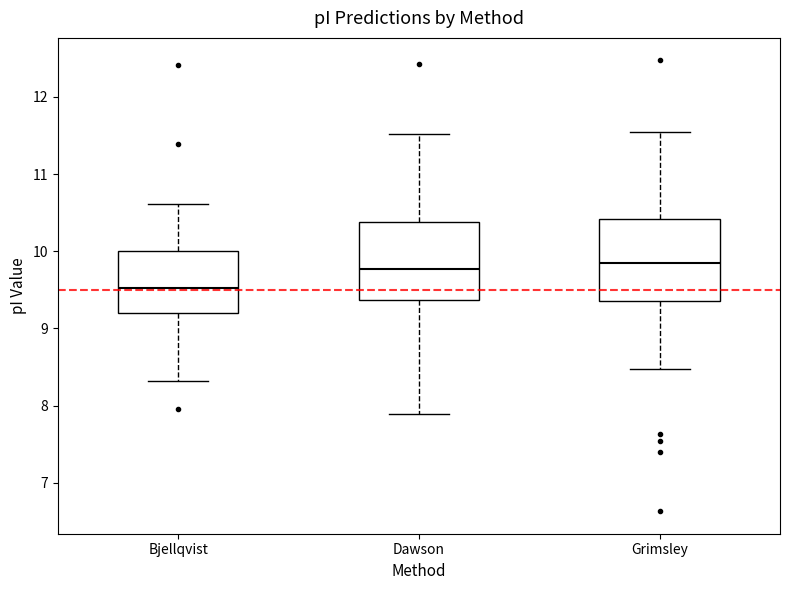

Which box's median line is the lowest?

Bjellqvist